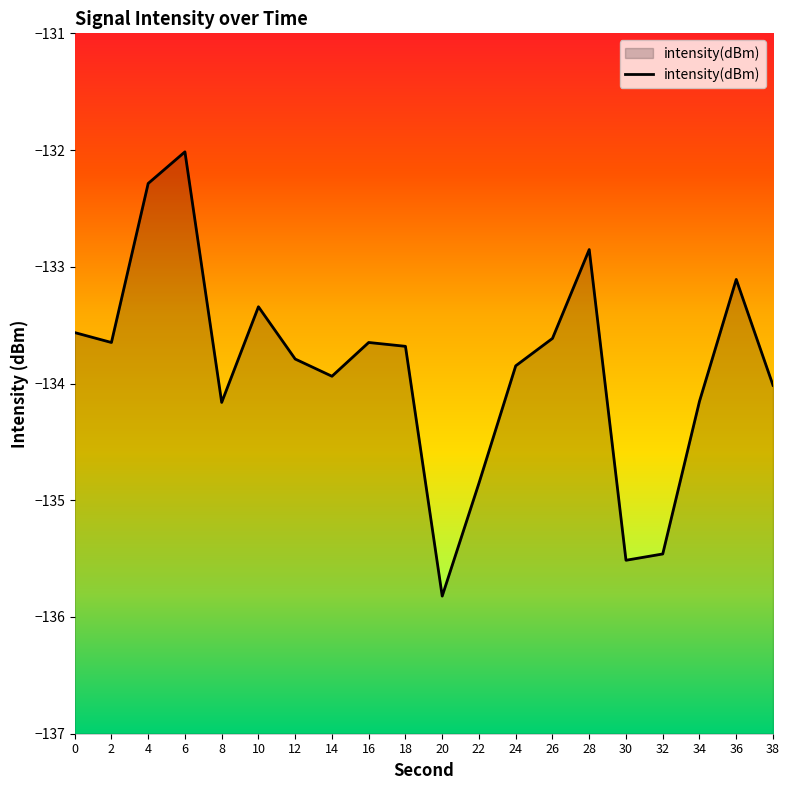

Between 6 and 32, which is larger?

6